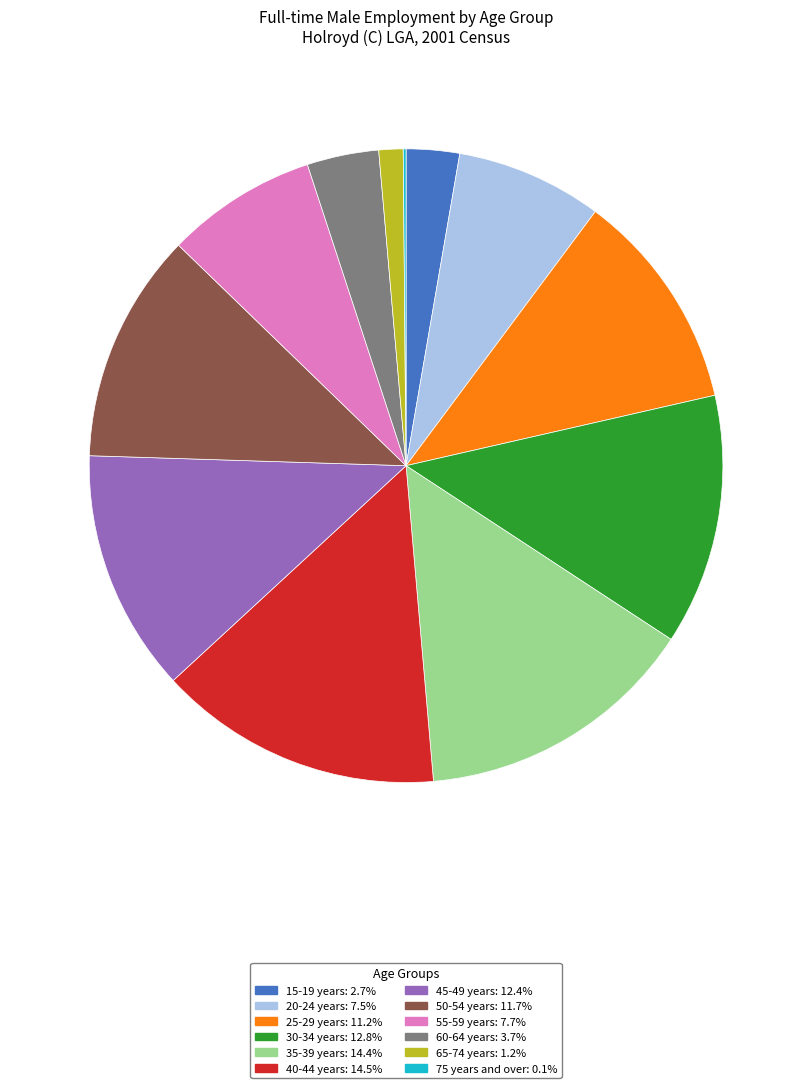

Does any single category account for the majority?

No